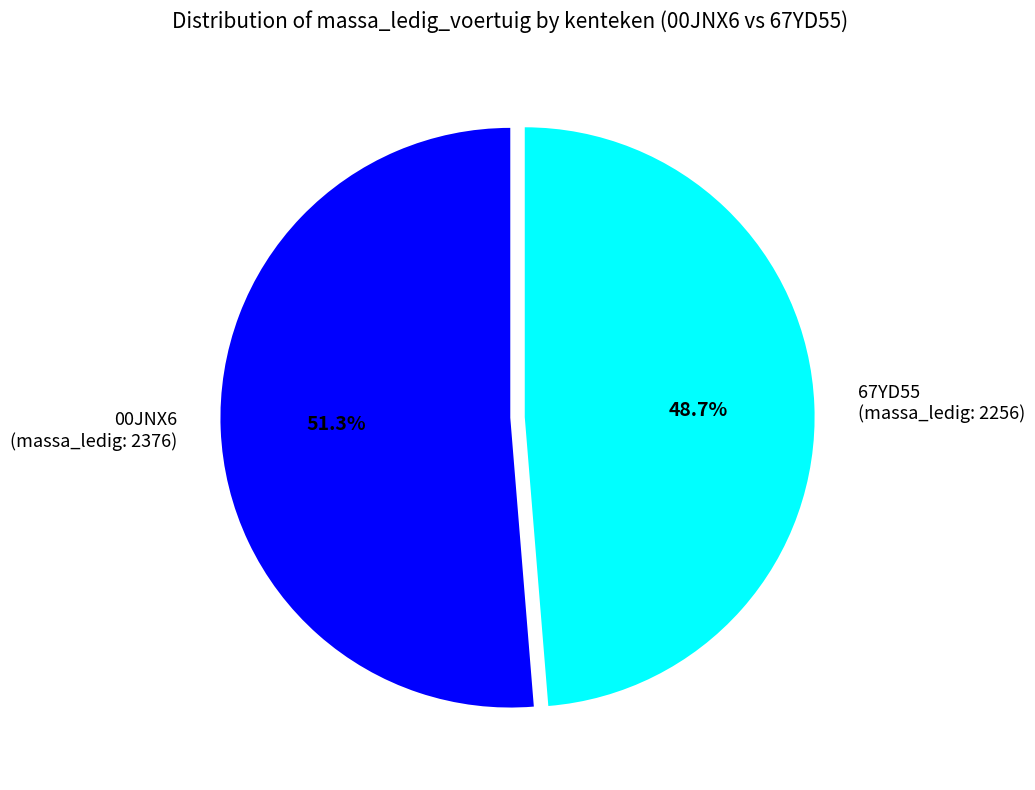

What is the total percentage of 00JNX6 (massa_ledig: 2376) and 67YD55 (massa_ledig: 2256)?

100.0%